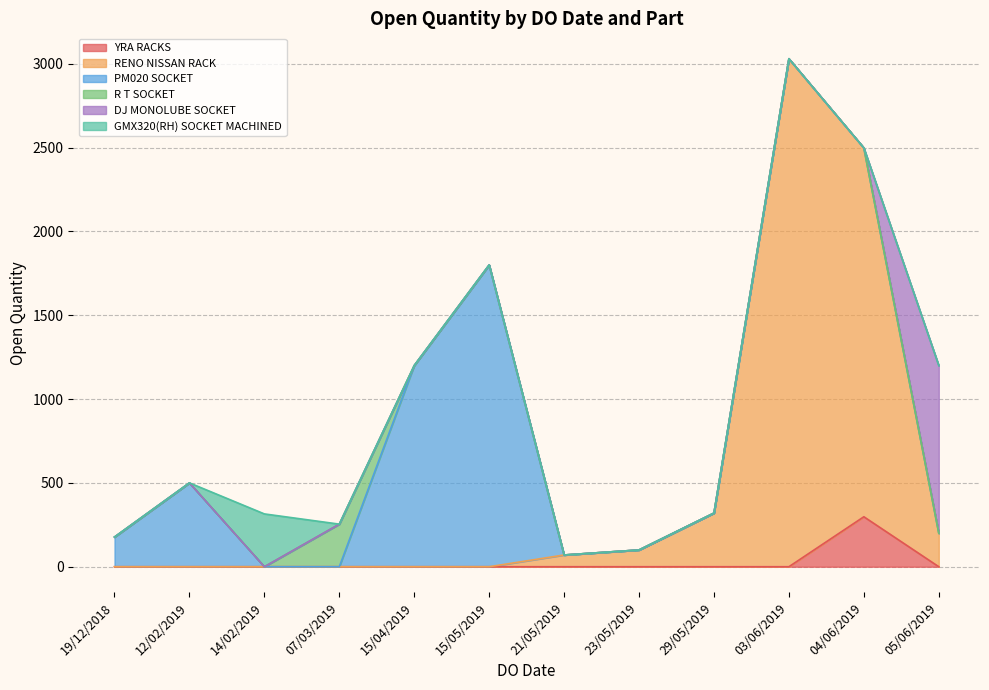

How many data points are less than 315?

8